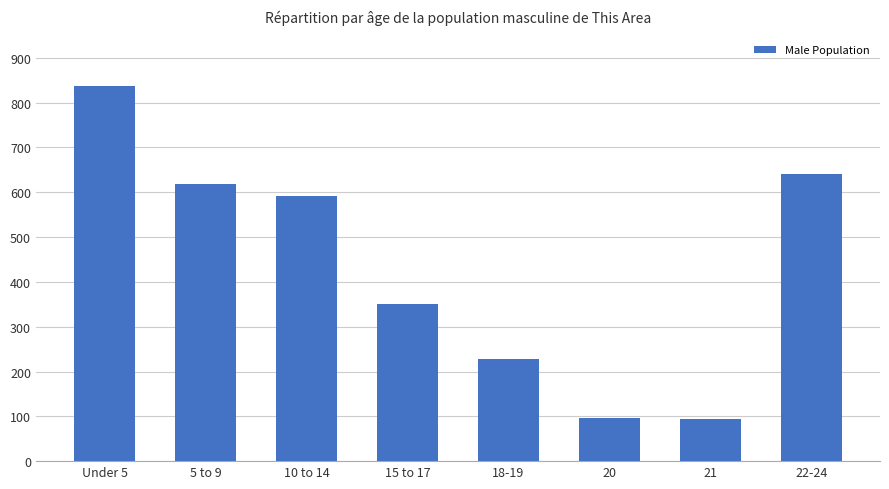

What is the smallest value displayed?

95